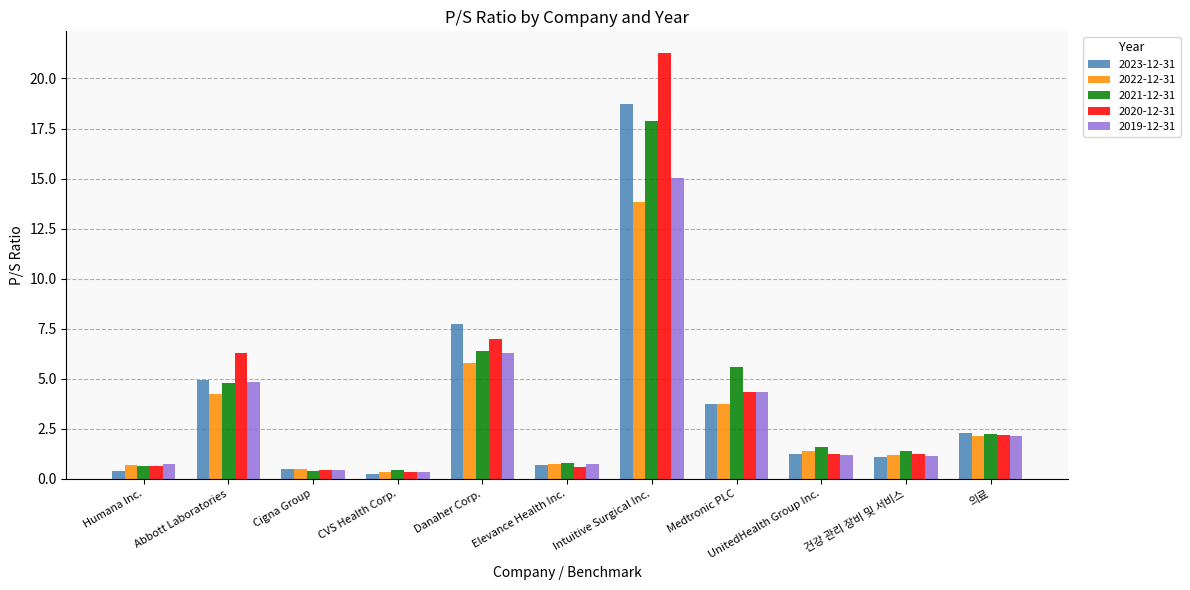

What is the maximum value for 2020-12-31?

21.3